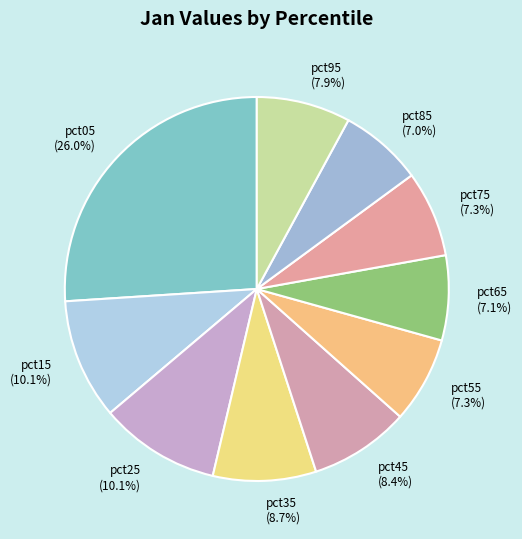

Which slice is the largest?

pct05